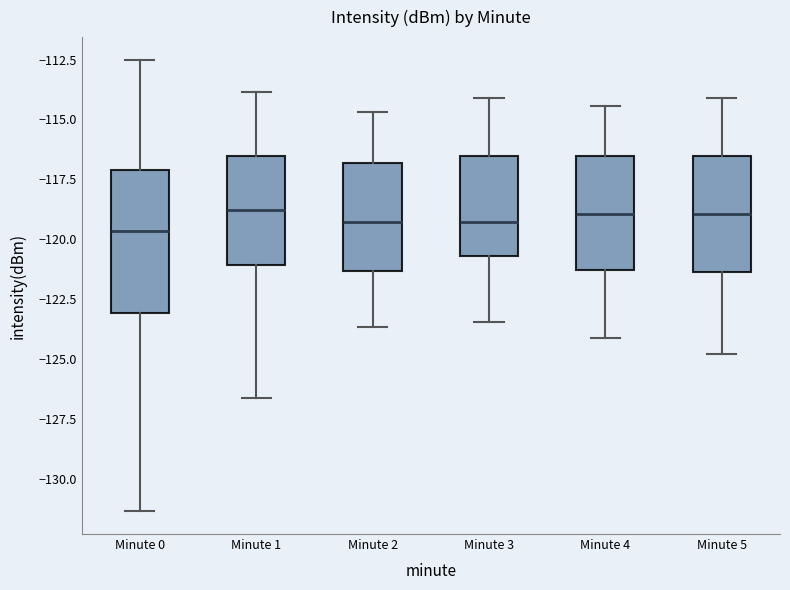

Reading left to right, transcribe this box plot: for each box, give where its median line is, the range the box spans, and where its two whiskers end, as read against the y-axis. The values are not printed on the chart, so give them approximately, as read against the axis.

Minute 0: median -119.5, box -123.0 to -117.0, whiskers -131.5 to -112.5
Minute 1: median -119.0, box -121.0 to -116.5, whiskers -126.5 to -114.0
Minute 2: median -119.5, box -121.5 to -117.0, whiskers -123.5 to -114.5
Minute 3: median -119.5, box -120.5 to -116.5, whiskers -123.5 to -114.0
Minute 4: median -119.0, box -121.5 to -116.5, whiskers -124.0 to -114.5
Minute 5: median -119.0, box -121.5 to -116.5, whiskers -125.0 to -114.0